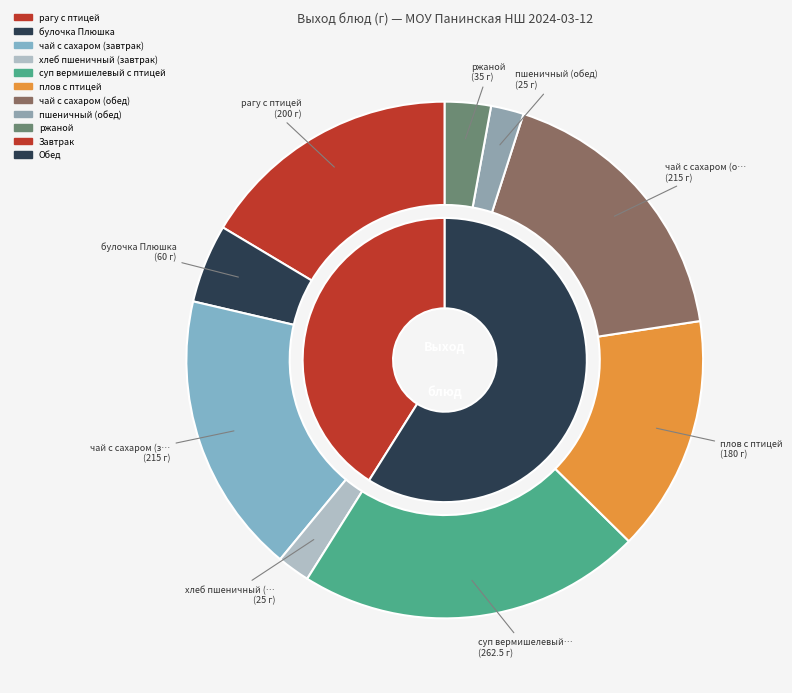

The хлеб пшеничный (завтрак) slice represents 2% of the pie. True or false?

True